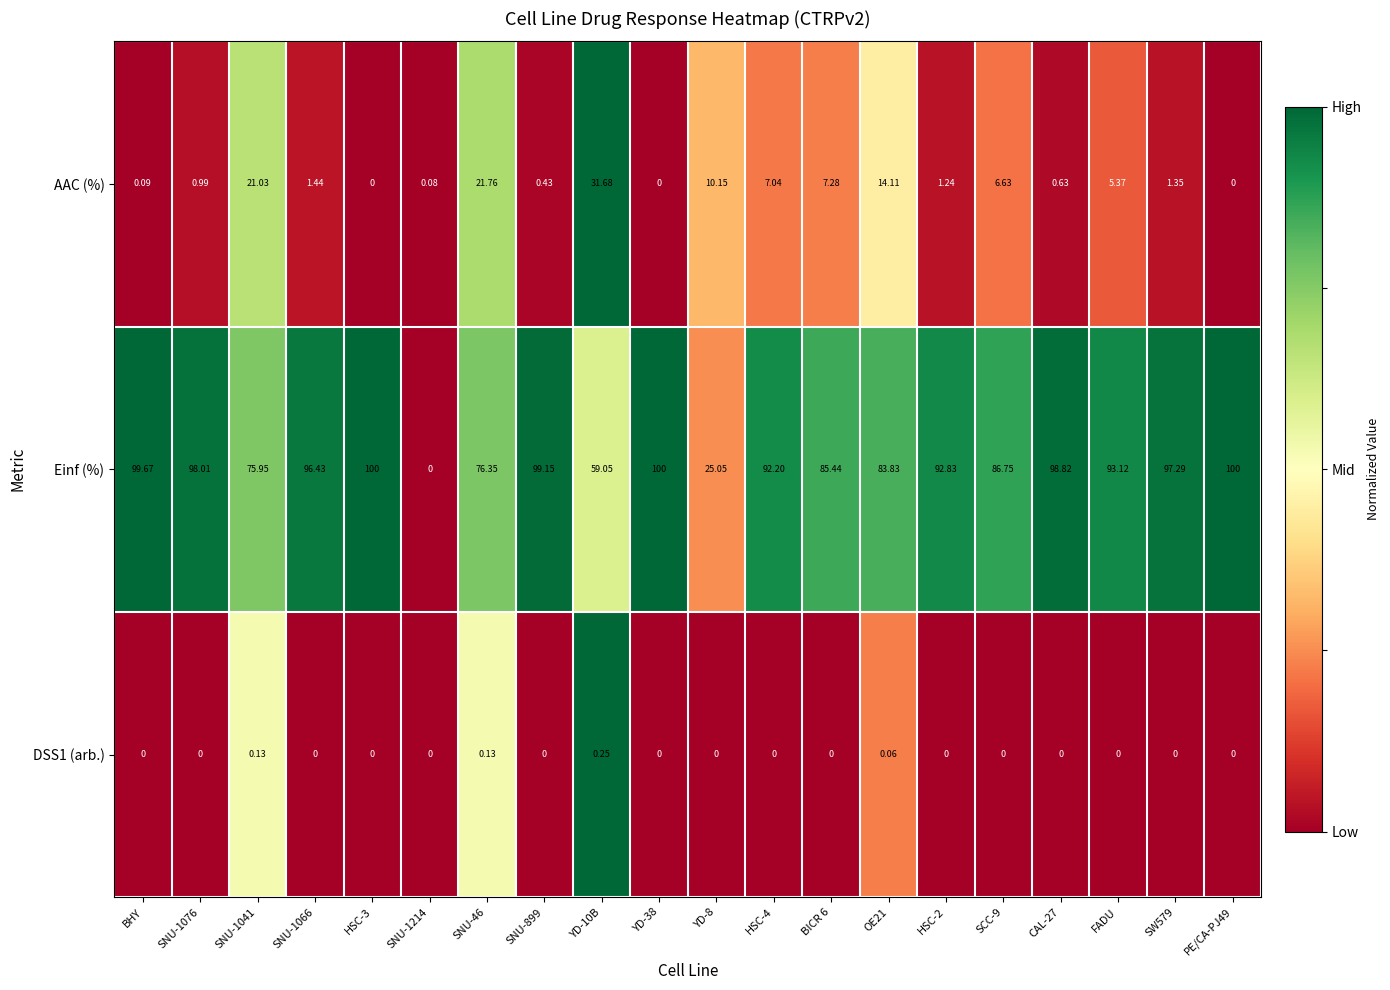

Which series has the largest total across all categories?

Einf (%)